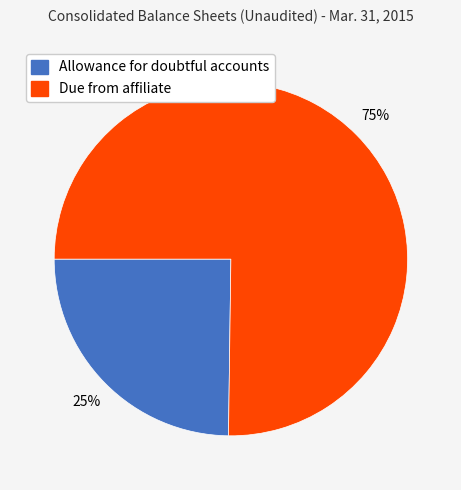

Is there a majority slice in this chart?

Yes